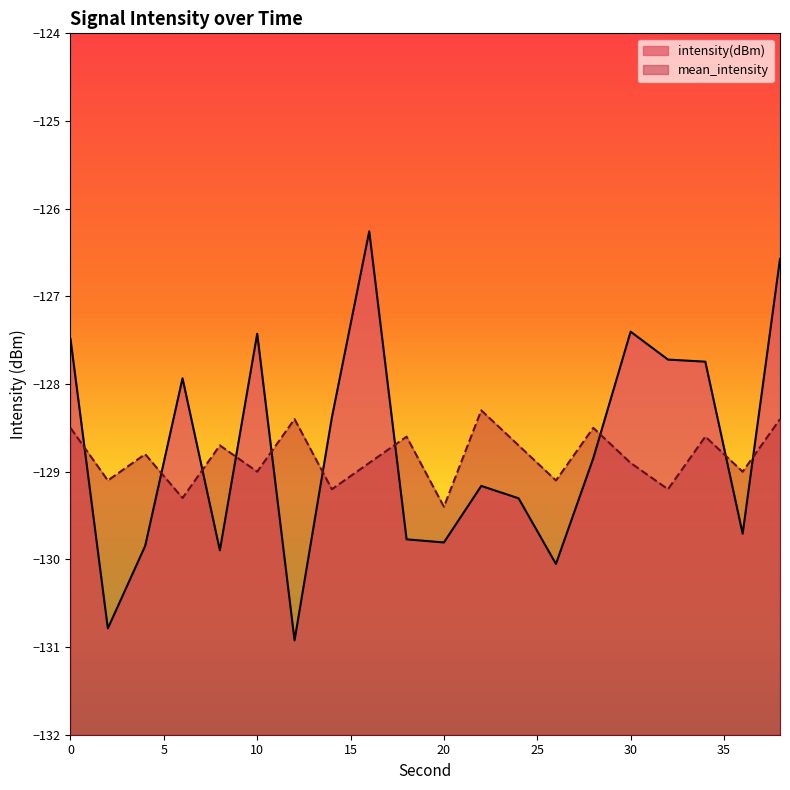

Reading left to right, transcribe all the data shown in this chart.

intensity(dBm): 0=-127.5	2=-130.8	4=-129.8	6=-127.9	8=-129.9	10=-127.4	12=-130.9	14=-128.4	16=-126.3	18=-129.8	20=-129.8	22=-129.2	24=-129.3	26=-130.1	28=-128.8	30=-127.4	32=-127.7	34=-127.7	36=-129.7	38=-126.6
mean_intensity: 0=-128.5	2=-129.1	4=-128.8	6=-129.3	8=-128.7	10=-129.0	12=-128.4	14=-129.2	16=-128.9	18=-128.6	20=-129.4	22=-128.3	24=-128.7	26=-129.1	28=-128.5	30=-128.9	32=-129.2	34=-128.6	36=-129.0	38=-128.4